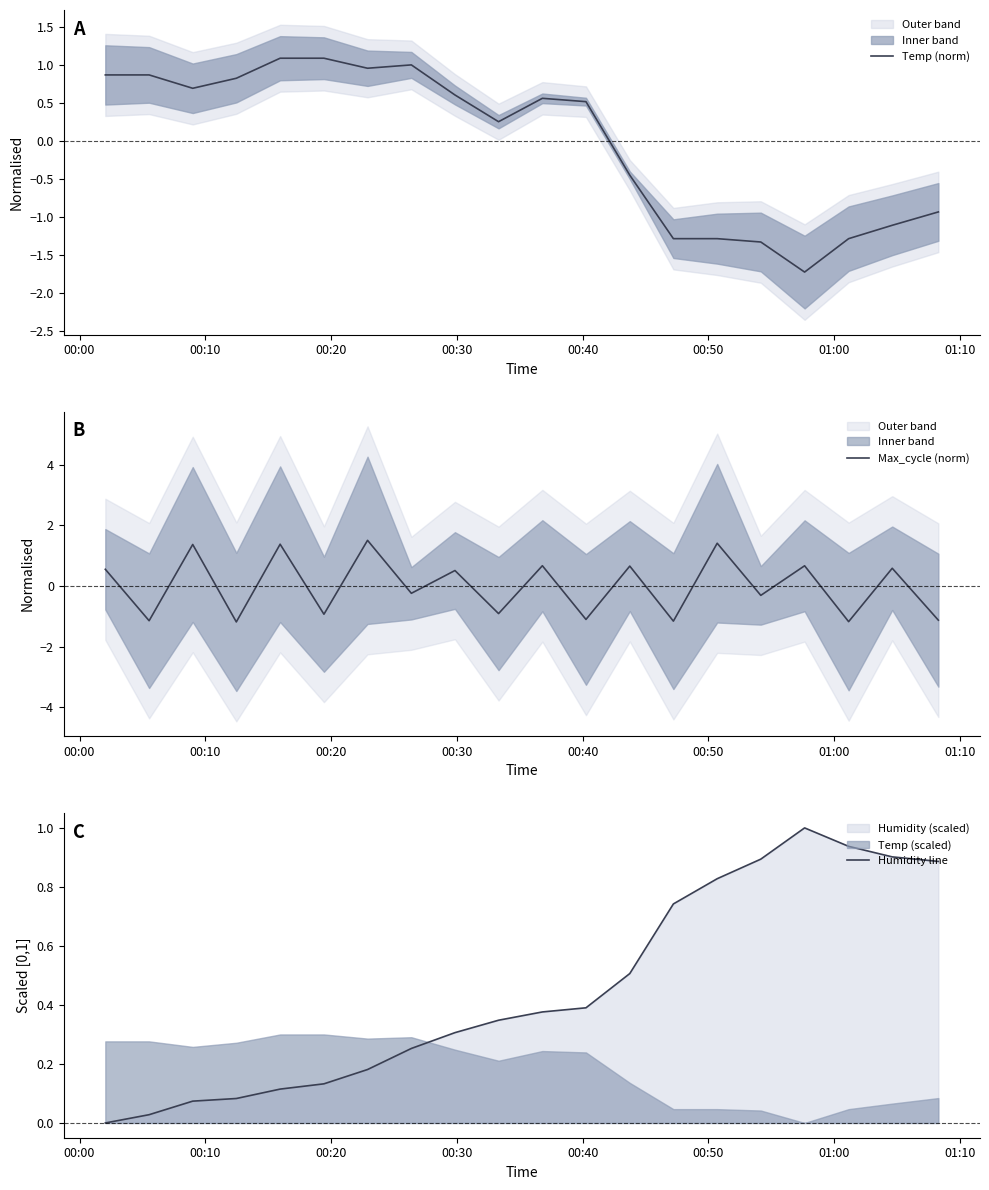

What is the difference between the highest and lowest values at 00:30?

2.0